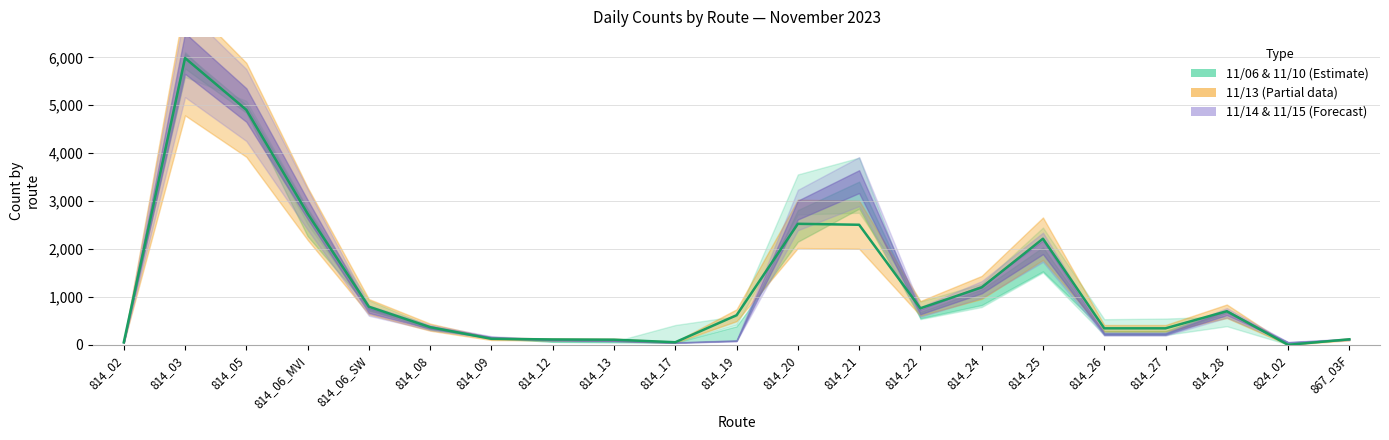

What is the difference between the maximum and second lowest values in the 11/13/2023 series?

5933